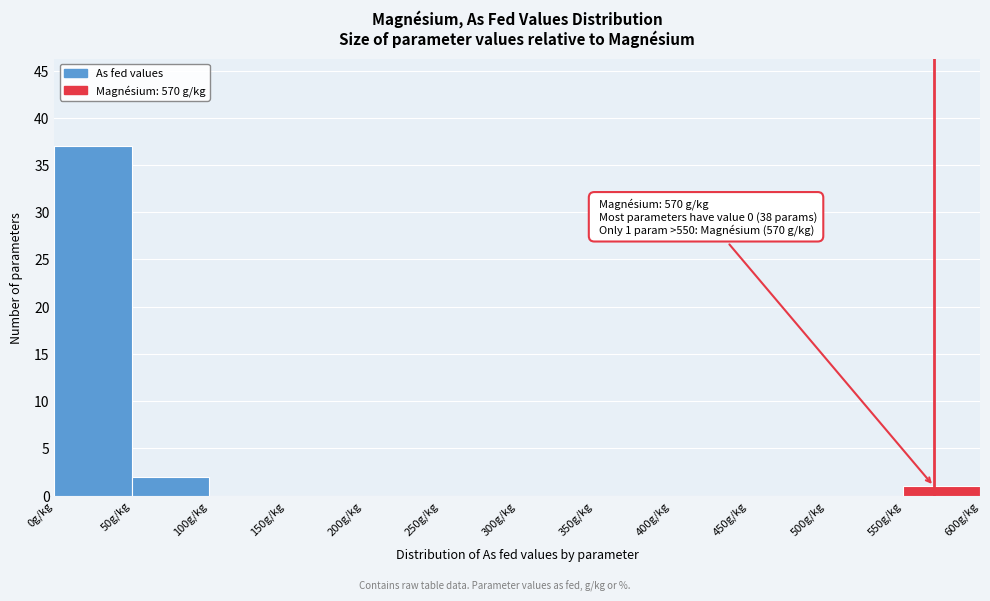

Over which range of the x-axis is the bar tallest?

0 to 50